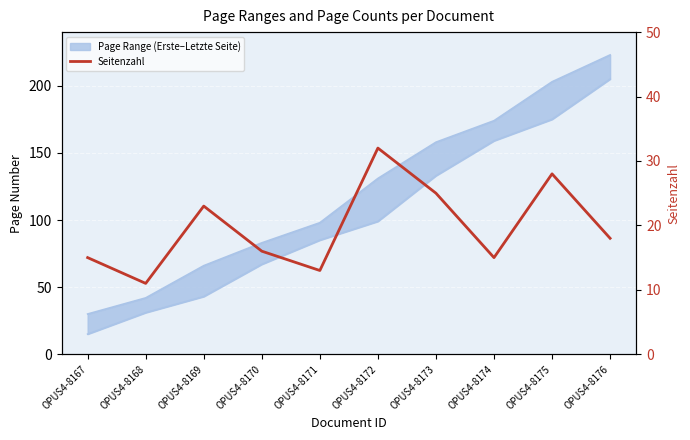

Reading left to right, list all the values displayed in this chart.

OPUS4-8167=15	OPUS4-8168=11	OPUS4-8169=23	OPUS4-8170=16	OPUS4-8171=13	OPUS4-8172=32	OPUS4-8173=25	OPUS4-8174=15	OPUS4-8175=28	OPUS4-8176=18